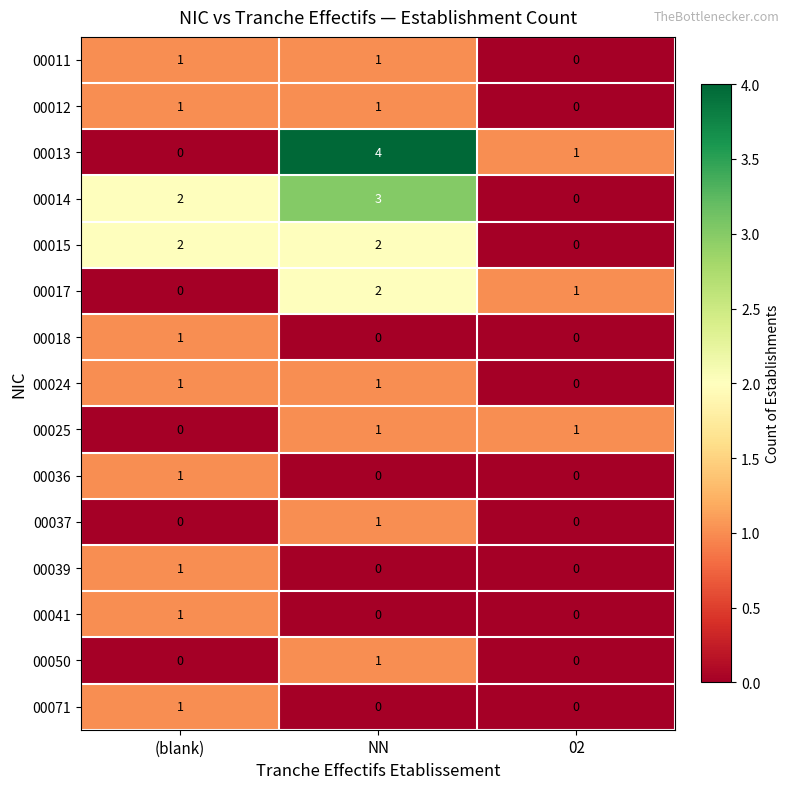

Count the 00011 values in the range 0 to 1.

3